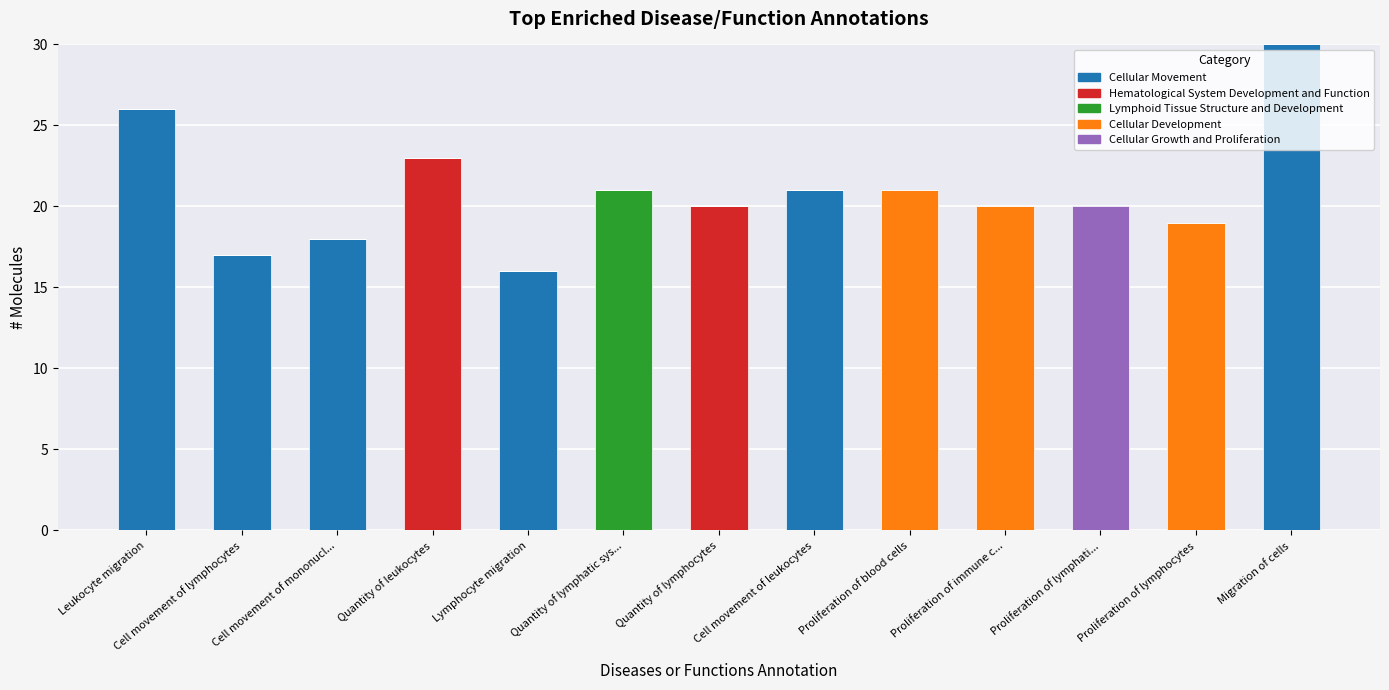

At which label is Cellular Movement closest to 15?

Lymphocyte migration